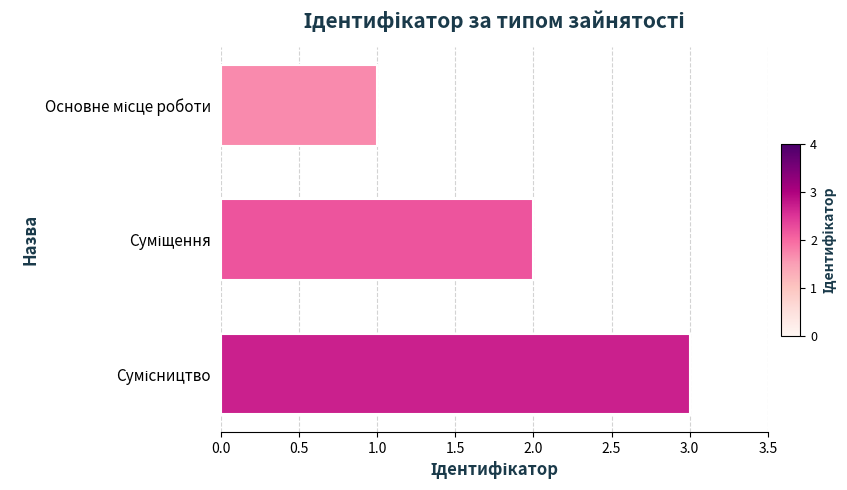

What is the maximum value shown in the chart?

3